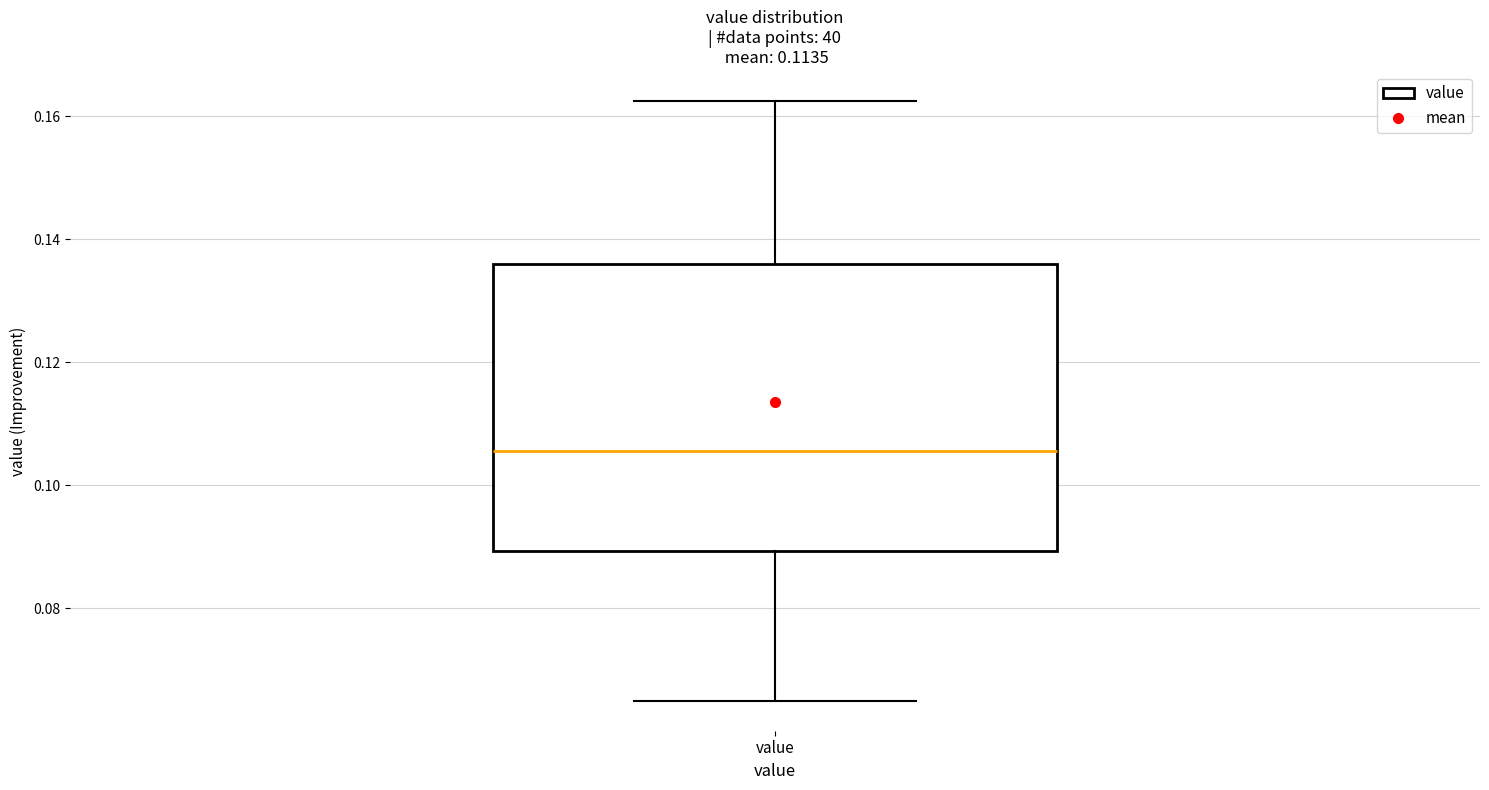

Read this box plot against the y-axis: the position of the median line, the range covered by the box, and the ends of both whiskers. The values are not printed on the chart, so give them approximately, as read against the axis.

median 0.106, box 0.090 to 0.136, whiskers 0.064 to 0.162